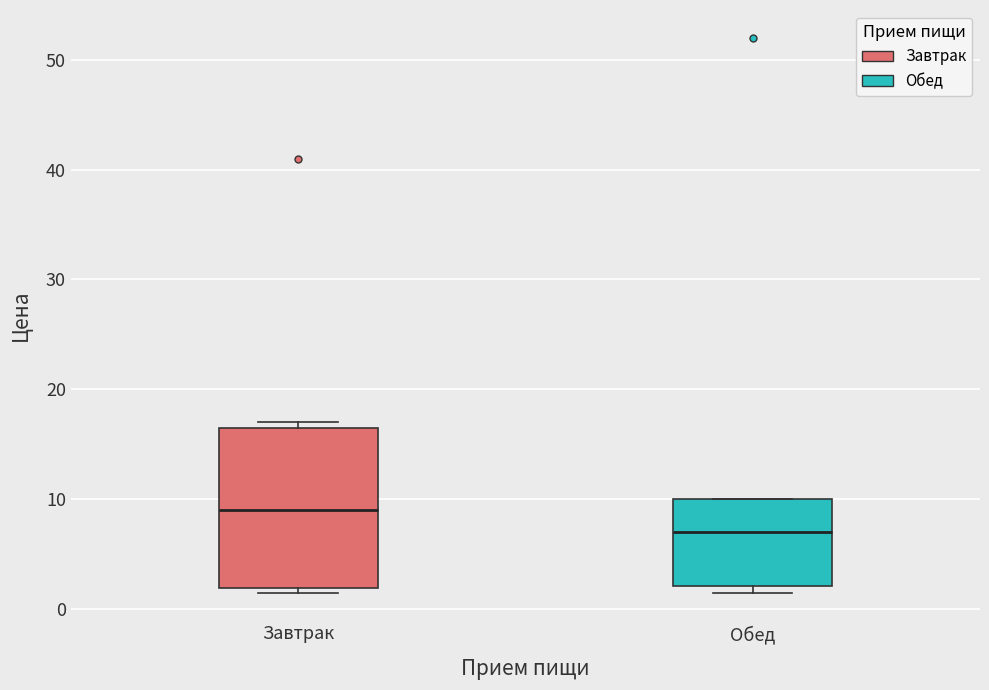

Which box has the highest median line?

Завтрак